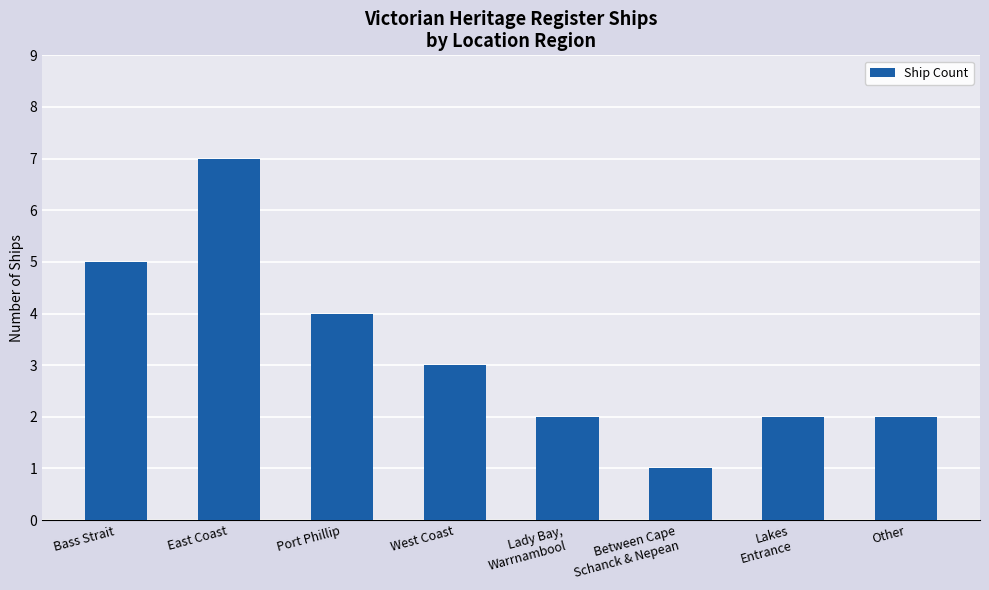

The chart shows a value of 2 at Other. True or false?

True